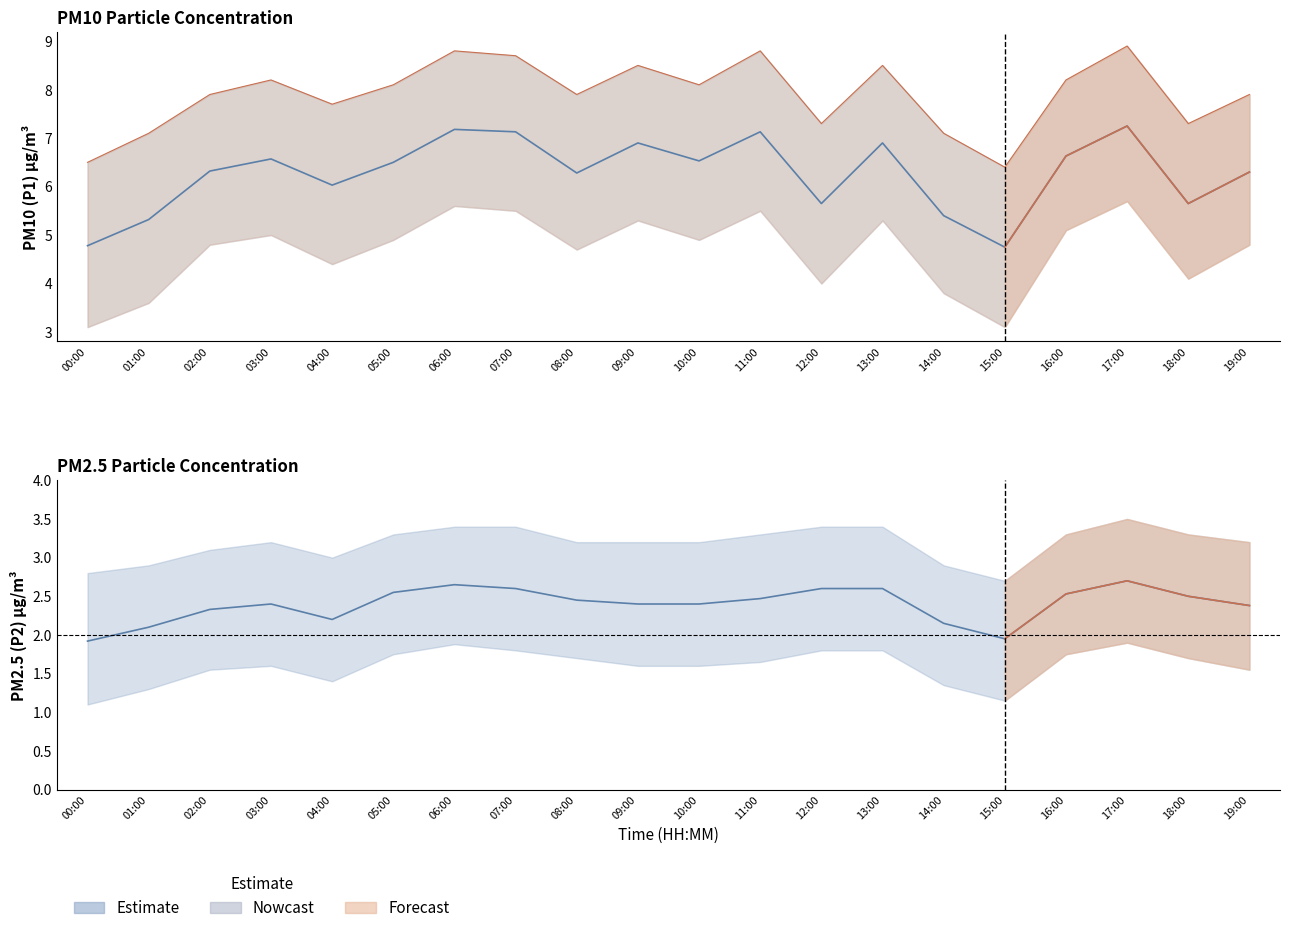

At how many categories does at least one series exceed 5?

20